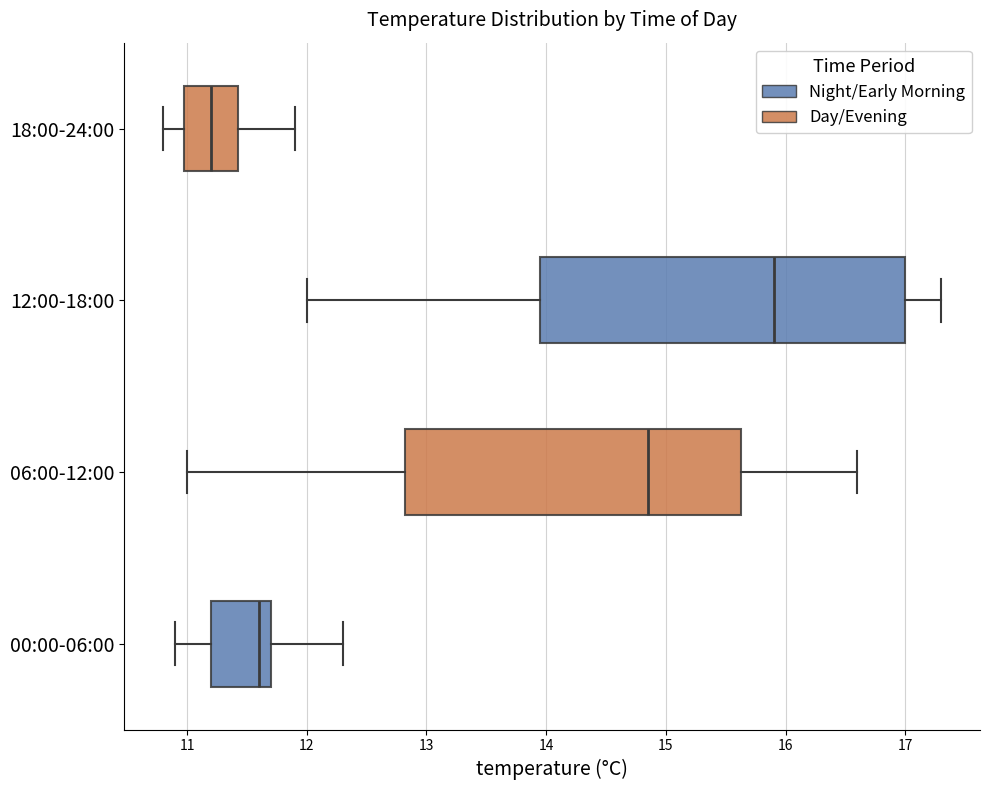

Reading bottom to top, read every box against the x-axis: the position of its median line, the range the box covers, and the ends of its whiskers. The values are not printed on the chart, so give them approximately, as read against the axis.

00:00-06:00: median 11.6, box 11.2 to 11.7, whiskers 10.9 to 12.3
06:00-12:00: median 14.9, box 12.8 to 15.6, whiskers 11.0 to 16.6
12:00-18:00: median 15.9, box 14.0 to 17.0, whiskers 12.0 to 17.3
18:00-24:00: median 11.2, box 11.0 to 11.4, whiskers 10.8 to 11.9